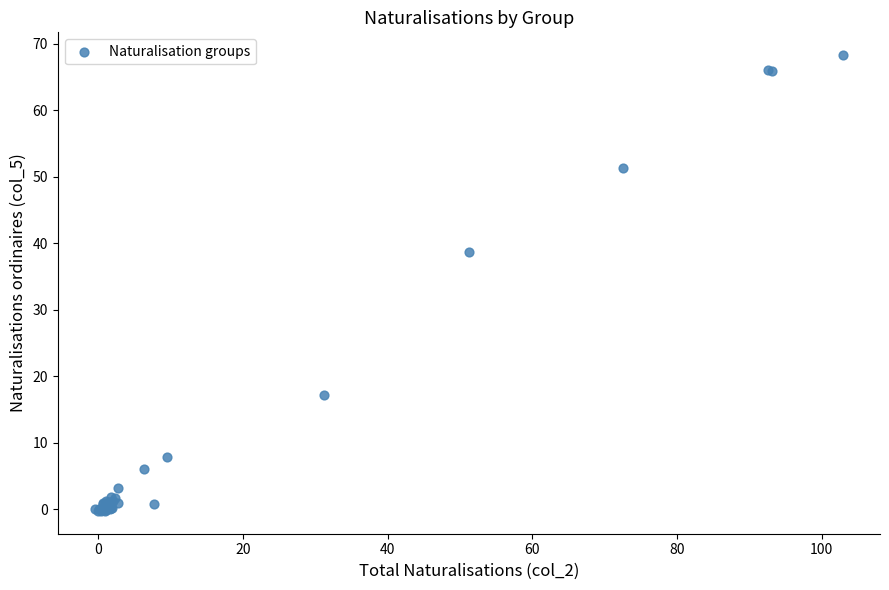

What Y value in the scatter plot is closest to 34?

38.7